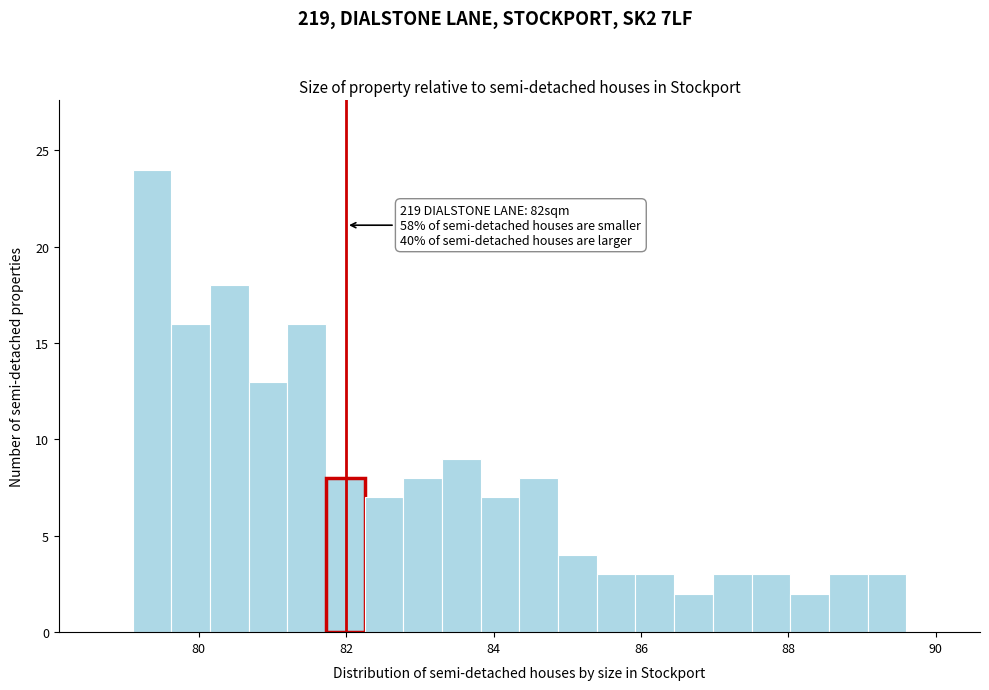

Read against the x-axis, roughly where is the centre of the tallest bar?

79.4